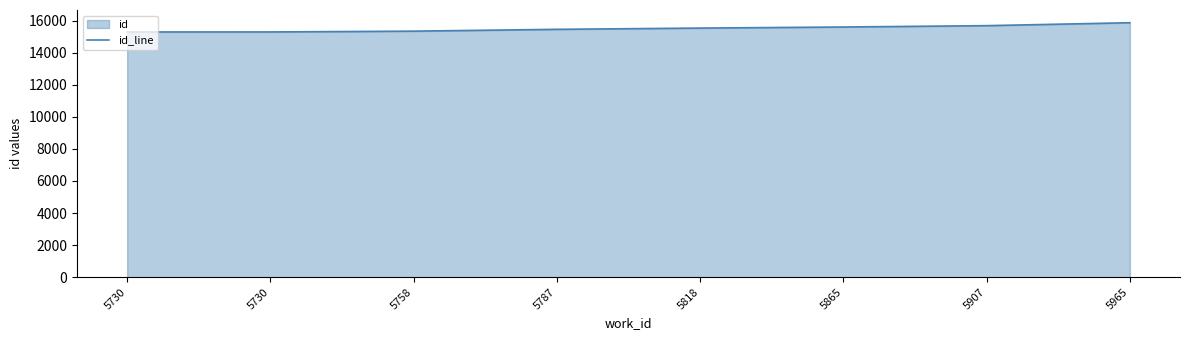

True or false: the data shows 24183 at 5865.

False